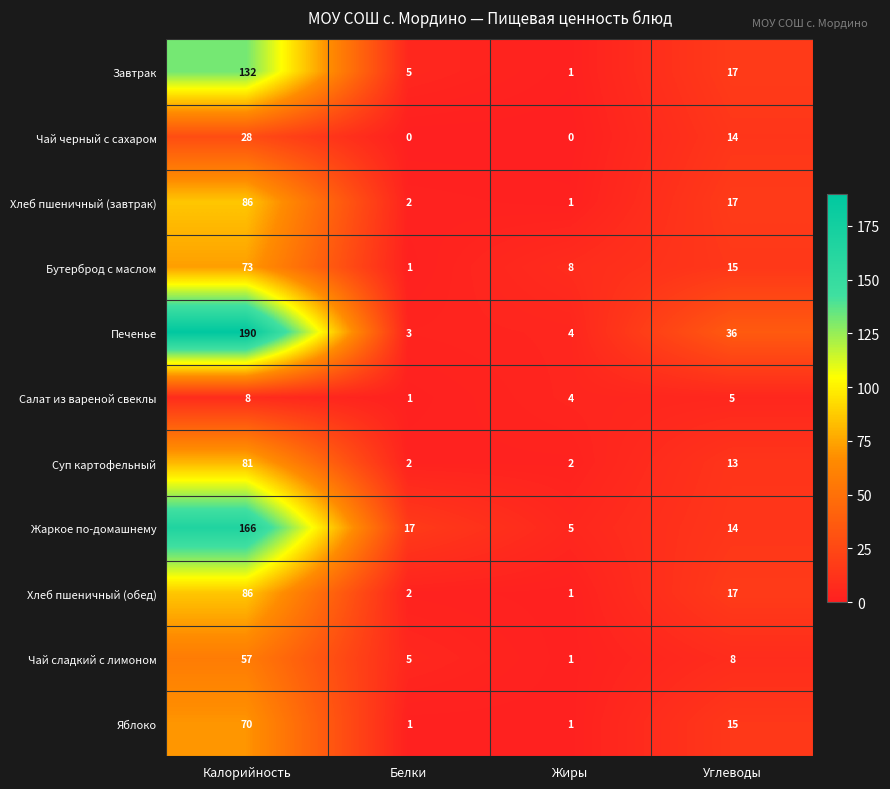

The Хлеб пшеничный (завтрак) series shows 86 at Калорийность. True or false?

True